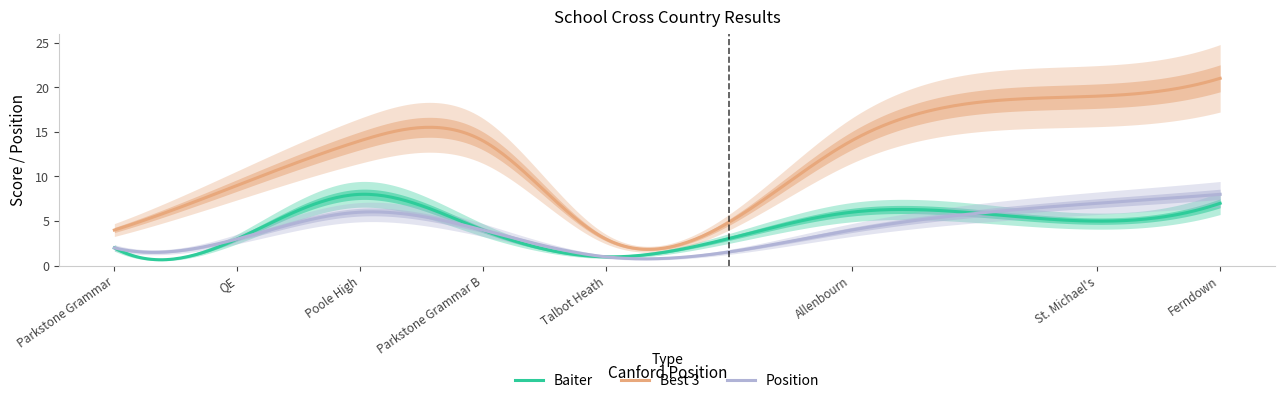

What is the spread (max minus min) of values at Ferndown?

14